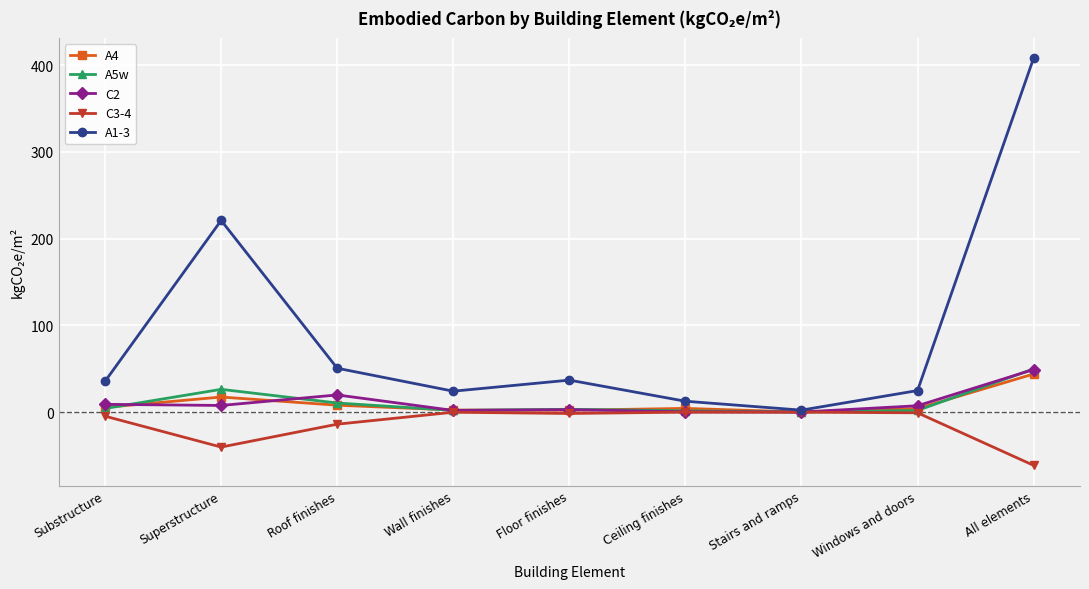

At which category is the sum across all series the highest?

All elements